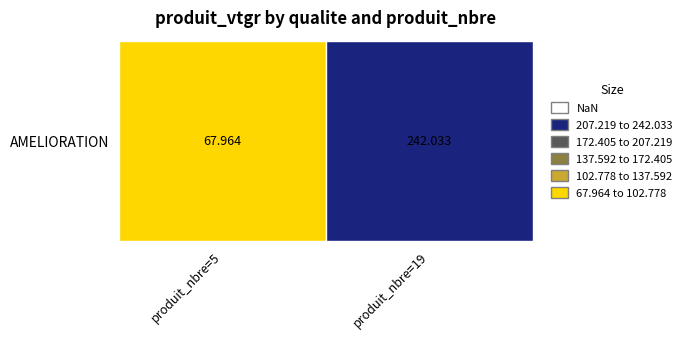

What is the minimum value shown in the chart?

68.0